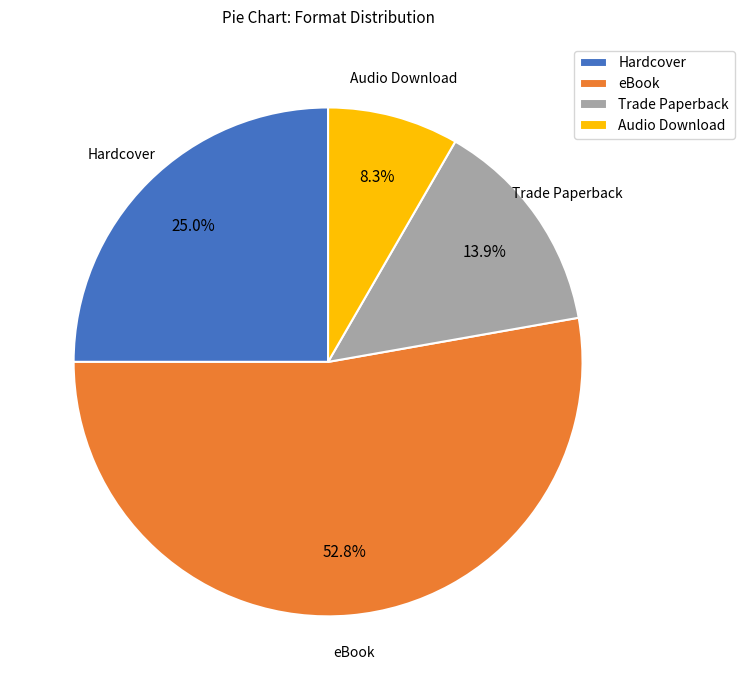

What is the largest slice in the pie chart?

eBook